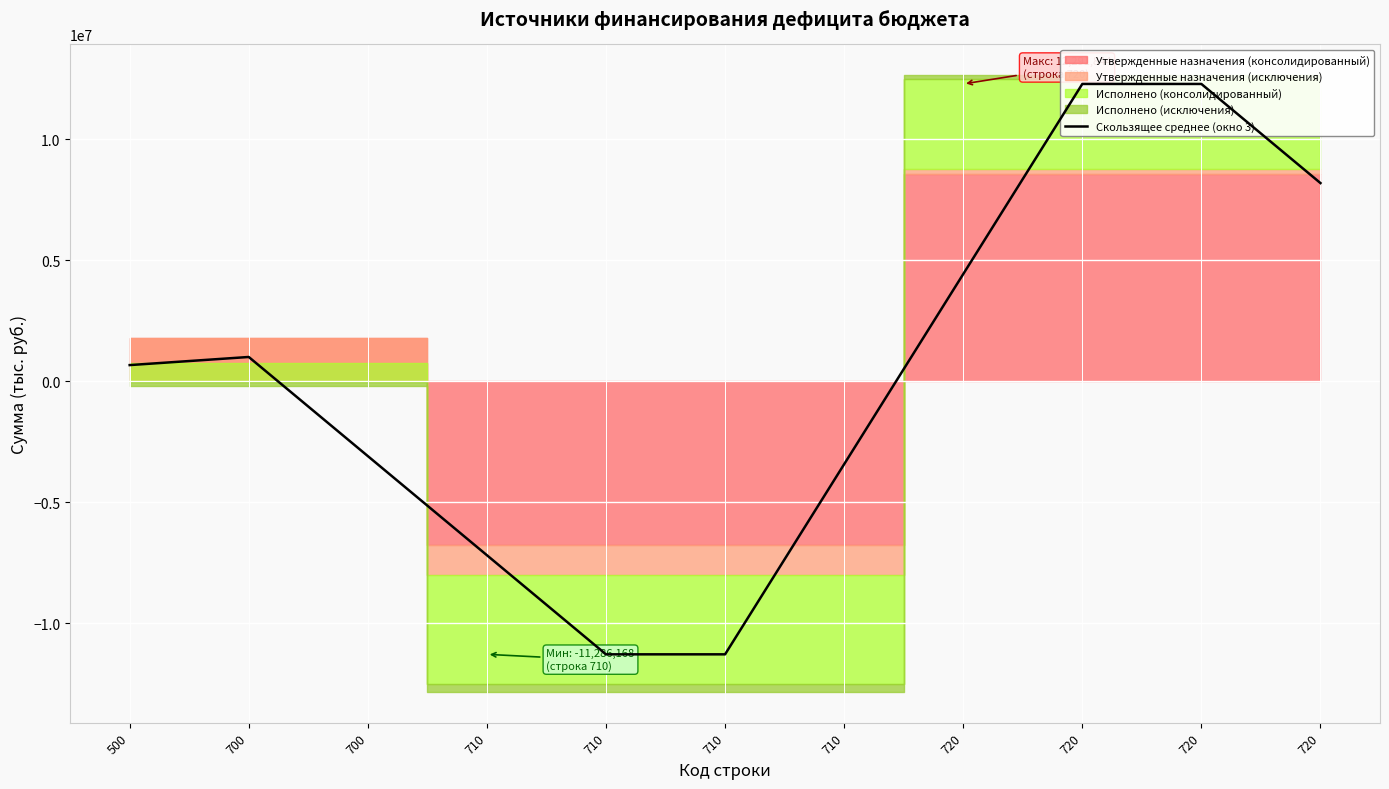

How many lines are shown in the chart?

1